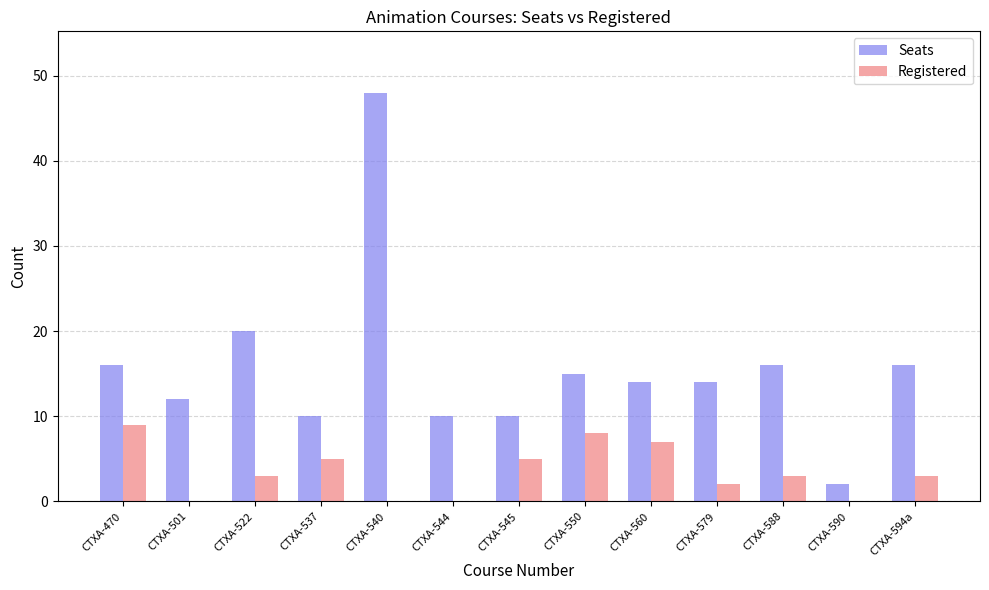

What are all the series names shown in the legend?

Seats, Registered